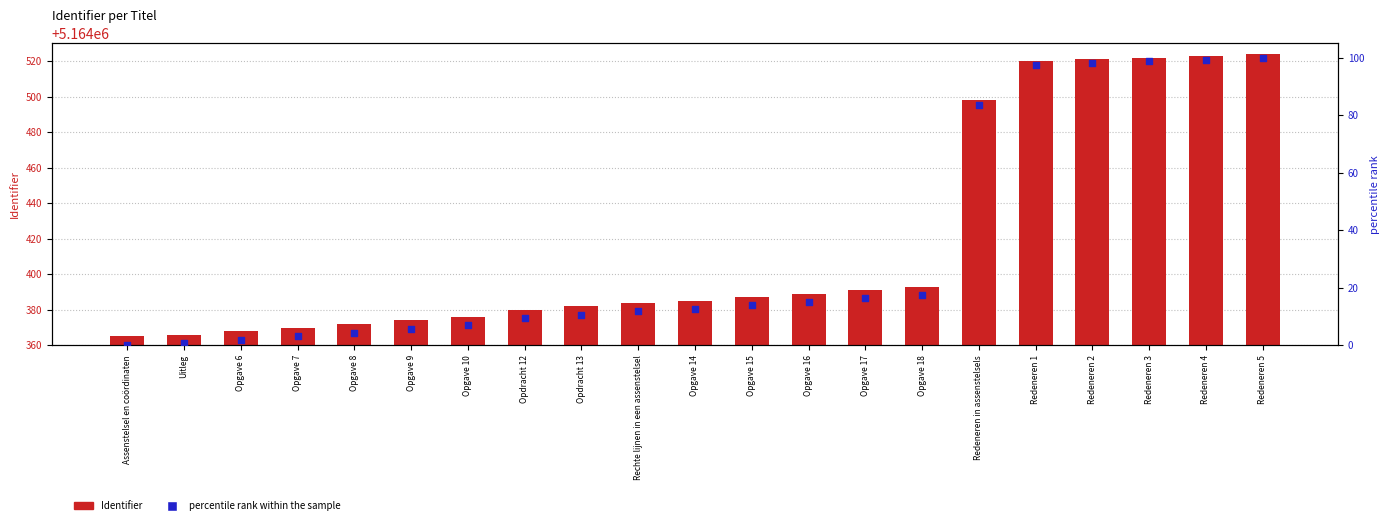

At how many categories does at least one series exceed 719608?

21